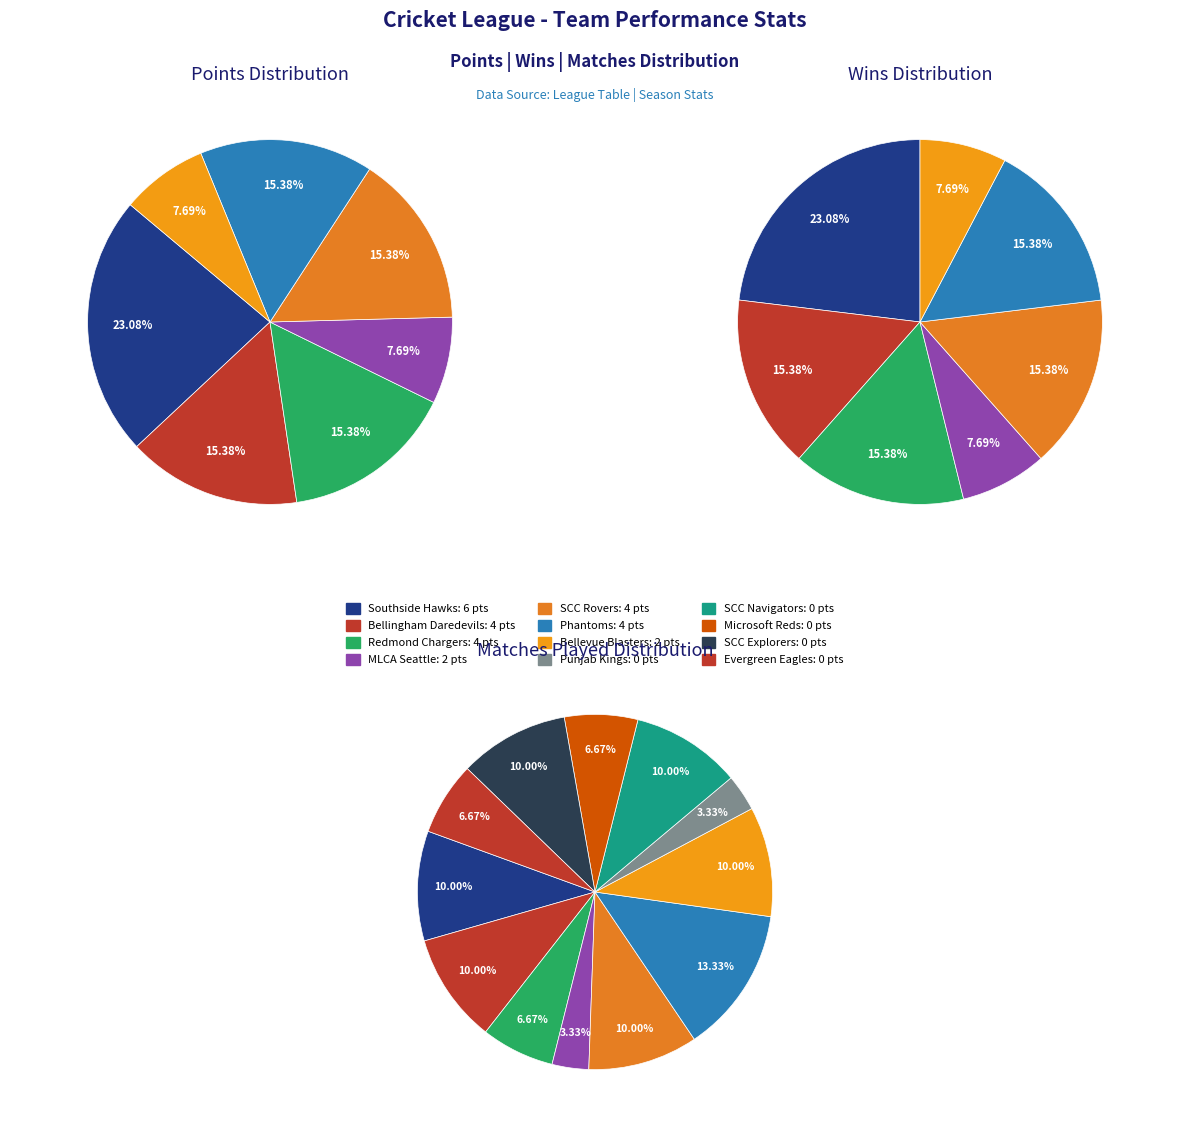

To the nearest percent, what is the difference between the largest and smallest slice percentages?

23%